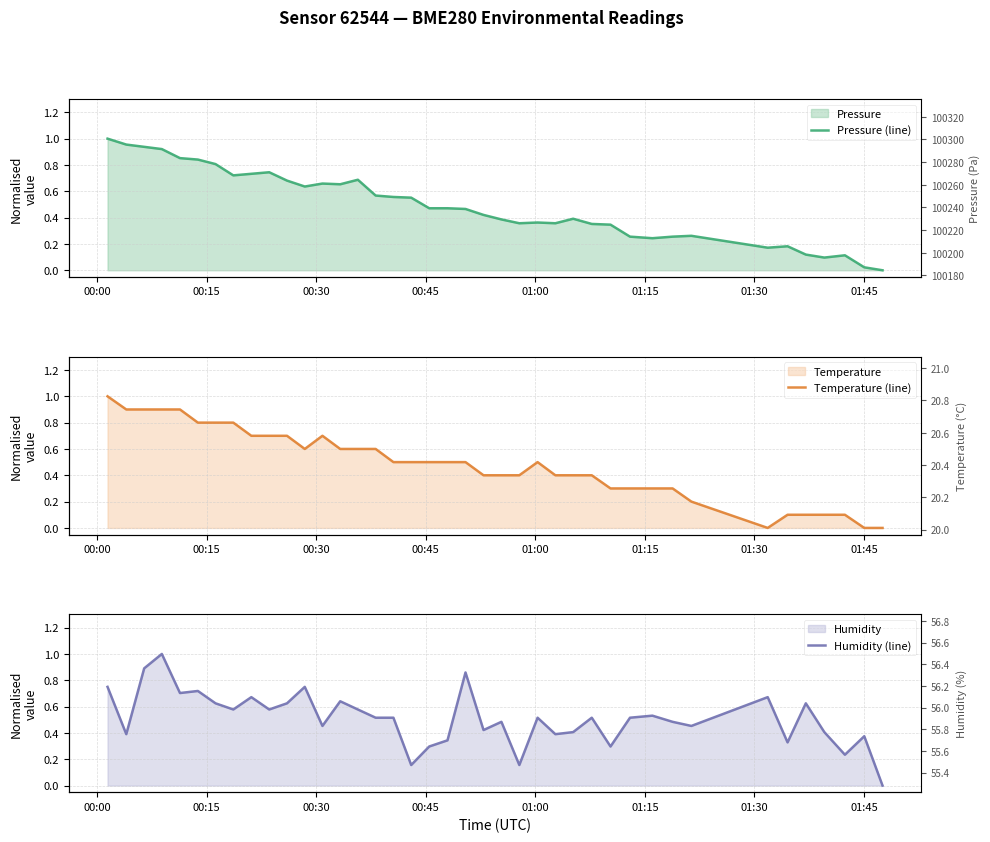

What is the difference between the maximum and second lowest values in the Humidity (line) series?

0.8